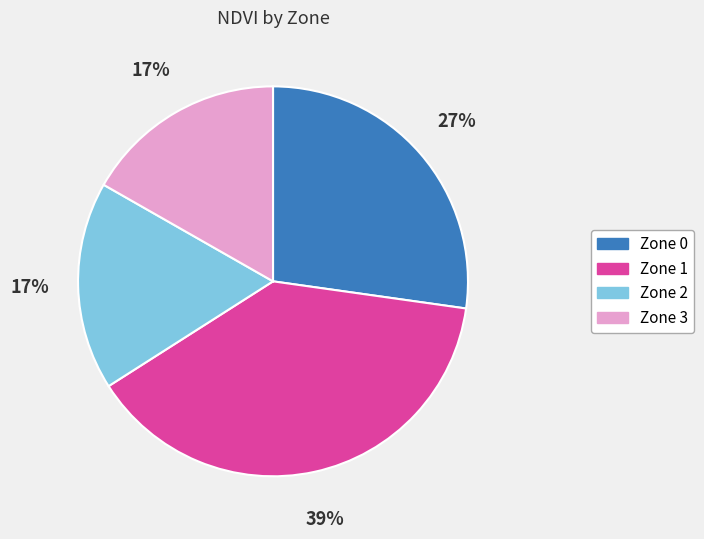

To the nearest percent, what portion does Zone 0 represent?

27%